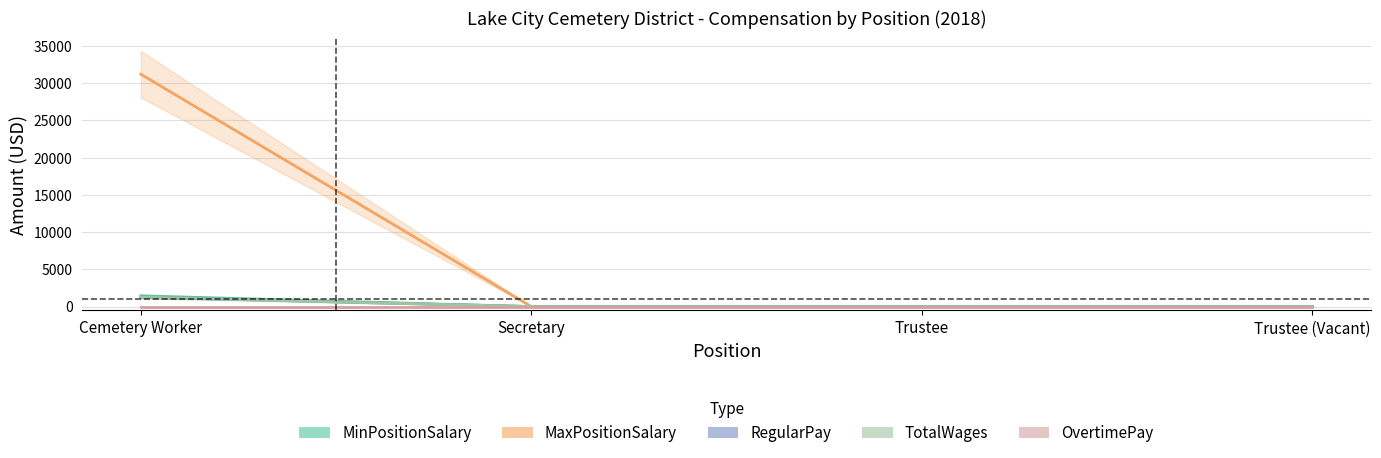

List the series in order of their peak value, highest first.

MaxPositionSalary, MinPositionSalary, RegularPay, TotalWages, OvertimePay